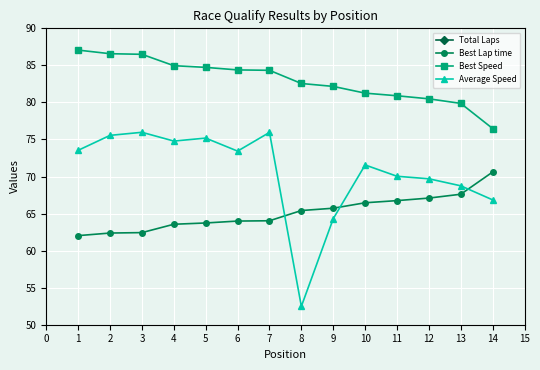

At which label does Best Lap time first exceed 65?

8